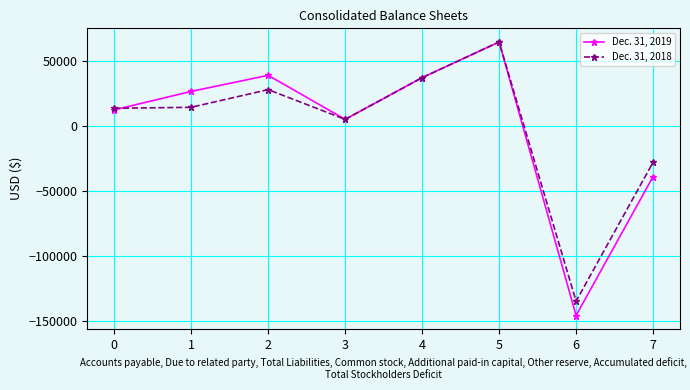

Does the chart have visible grid lines?

Yes